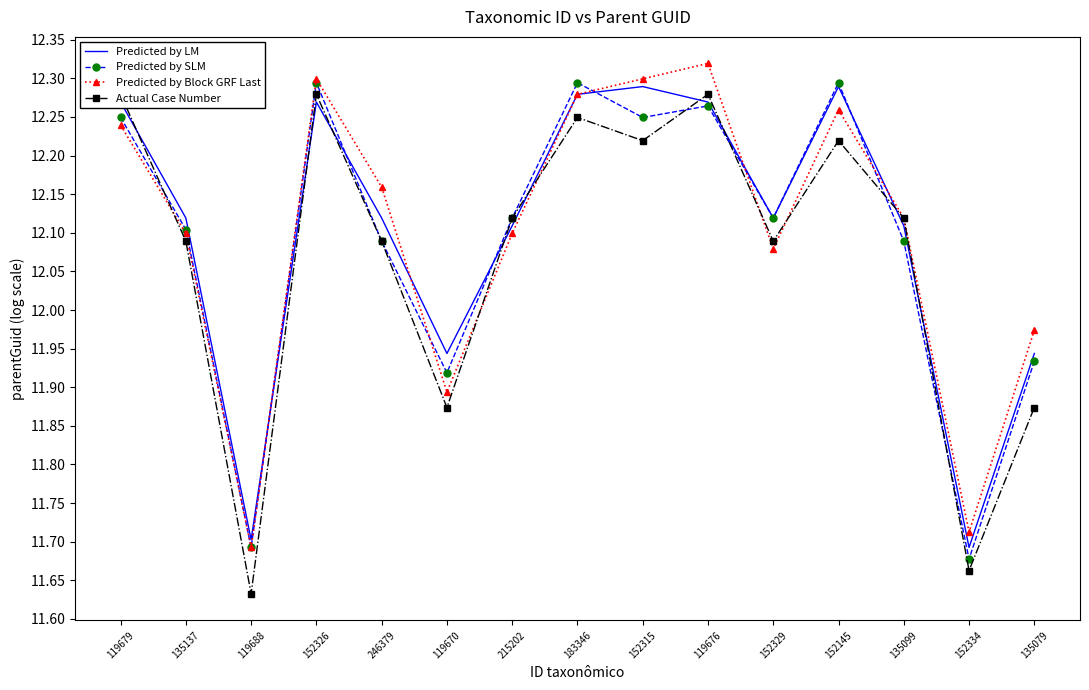

Which series has the largest total across all categories?

Predicted by LM